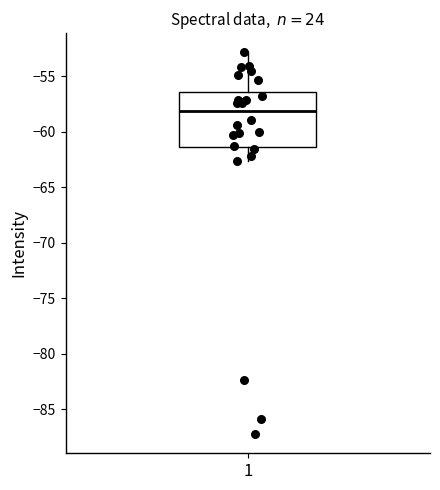

Read this box plot against the y-axis: the position of the median line, the range covered by the box, and the ends of both whiskers. The values are not printed on the chart, so give them approximately, as read against the axis.

median -58.0, box -61.5 to -56.5, whiskers -62.5 to -53.0